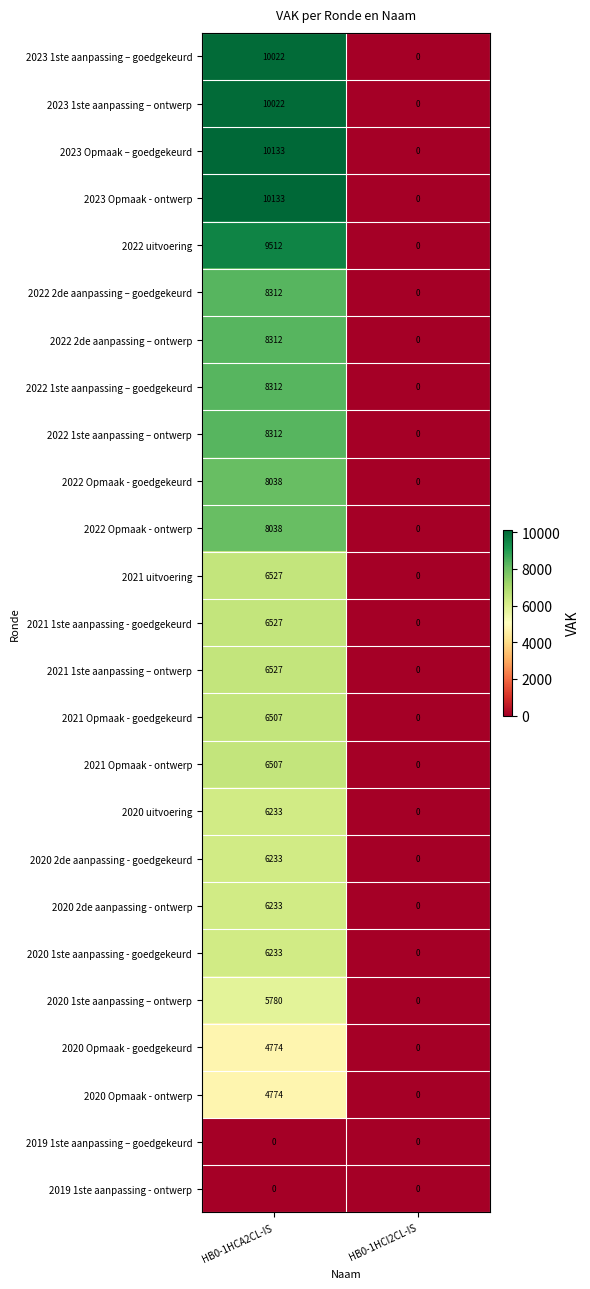

True or false: 2022 Opmaak - ontwerp has a value of 8038 at HB0-1HCA2CL-IS.

True